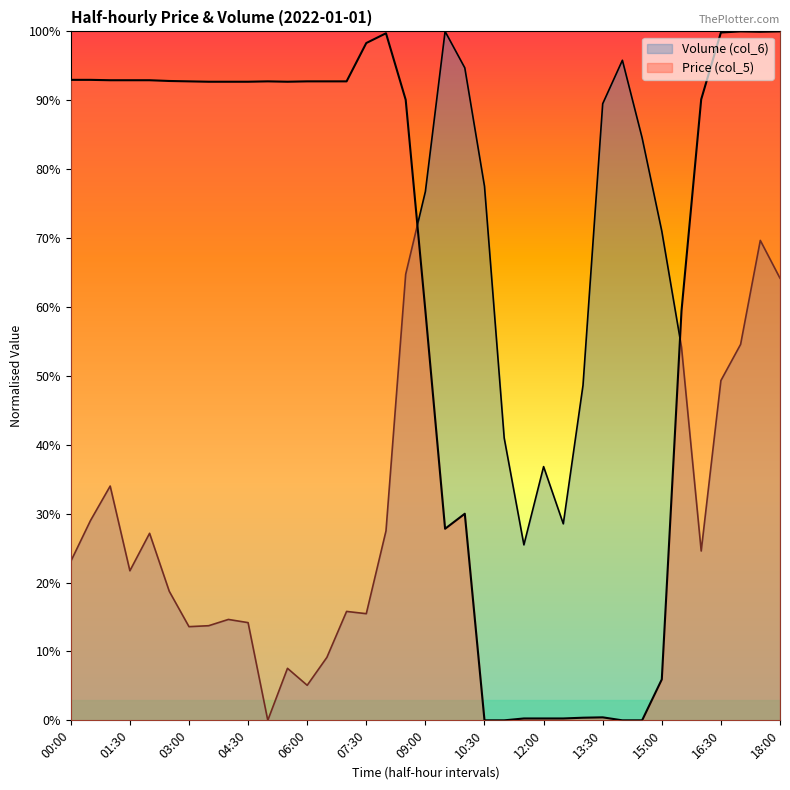

Where do Price (col_5) and Volume (col_6) first cross each other?

08:30 and 09:00